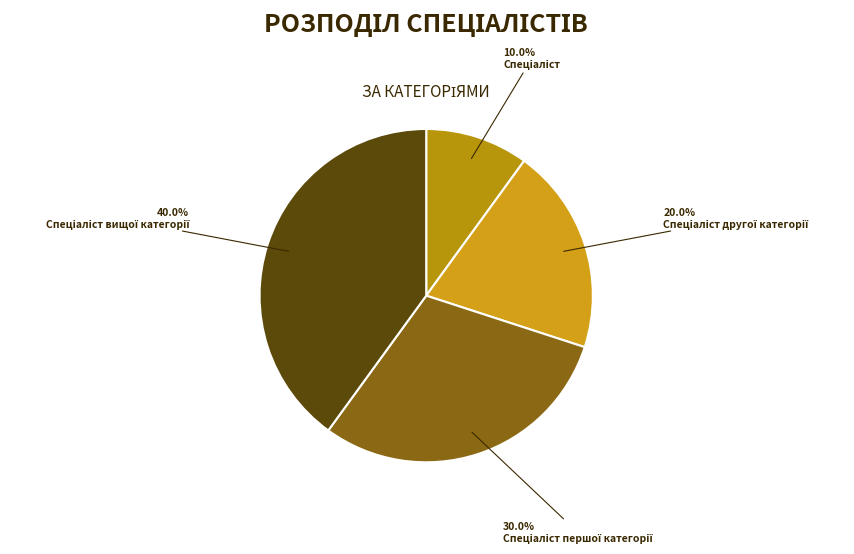

Does Спеціаліст represent more than half of the total?

No